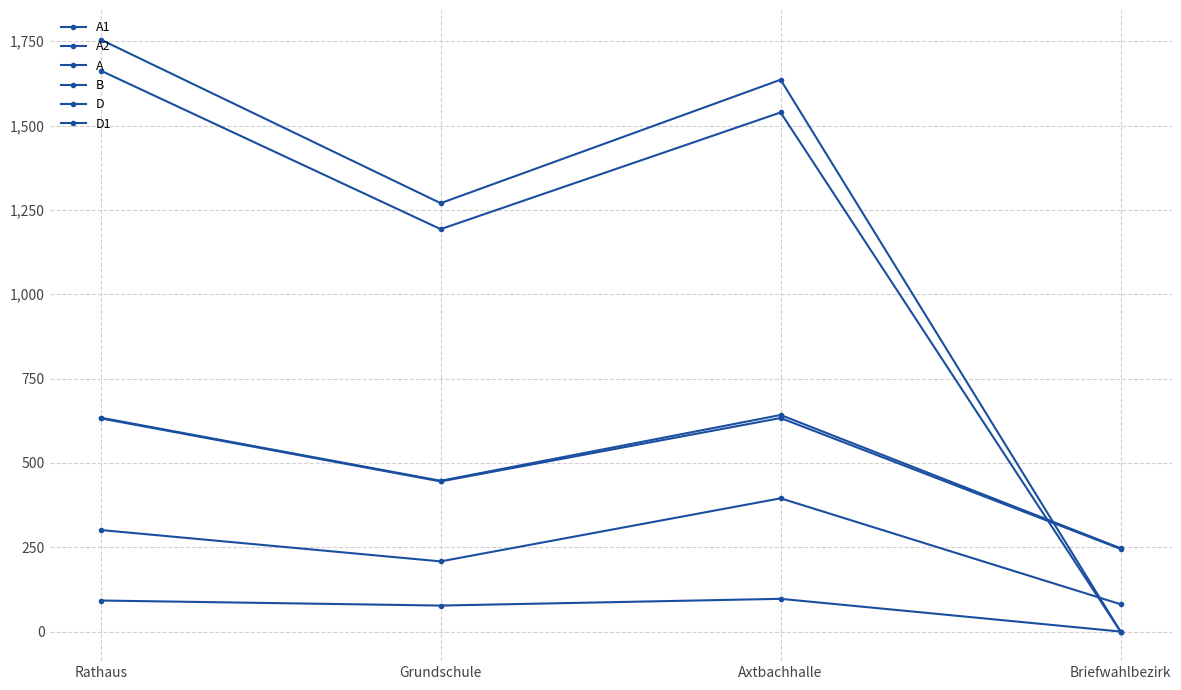

At which label is A1 closest to 831?

Grundschule